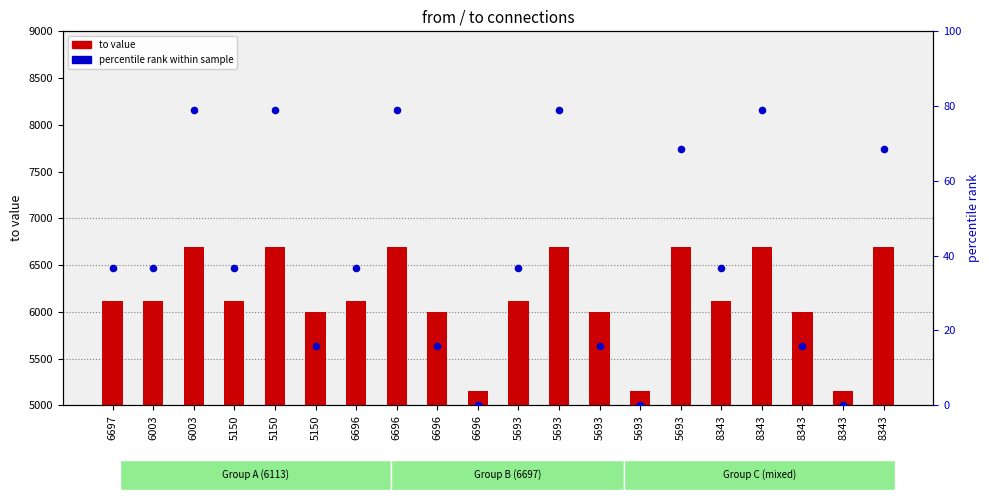

Which series has the largest total across all categories?

to value